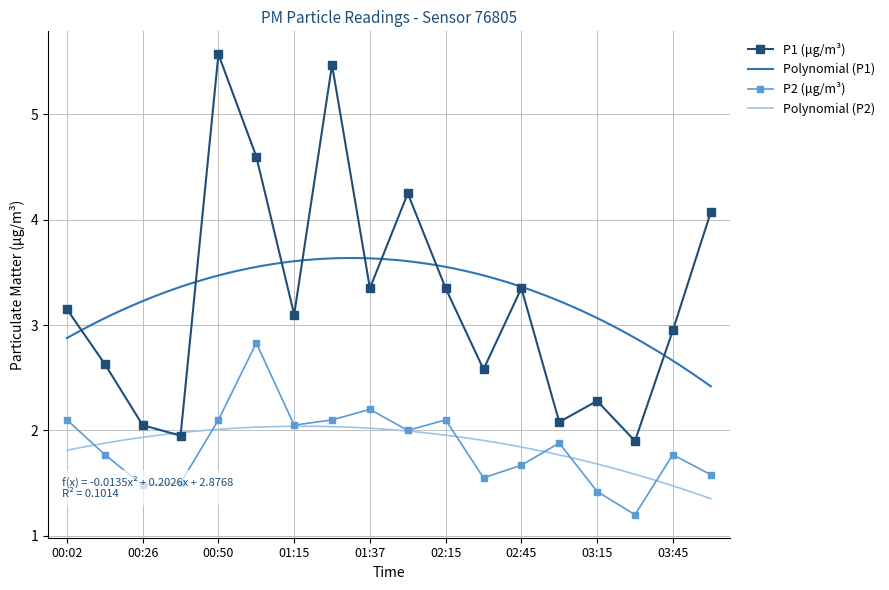

Where is the first local minimum for P2?

00:26